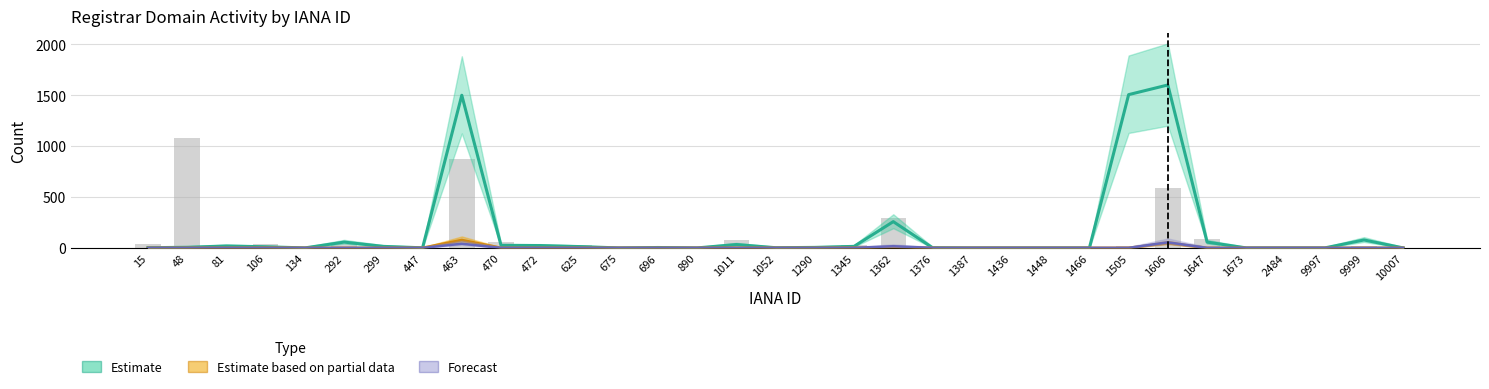

Which label corresponds to the largest value in the chart?

1606